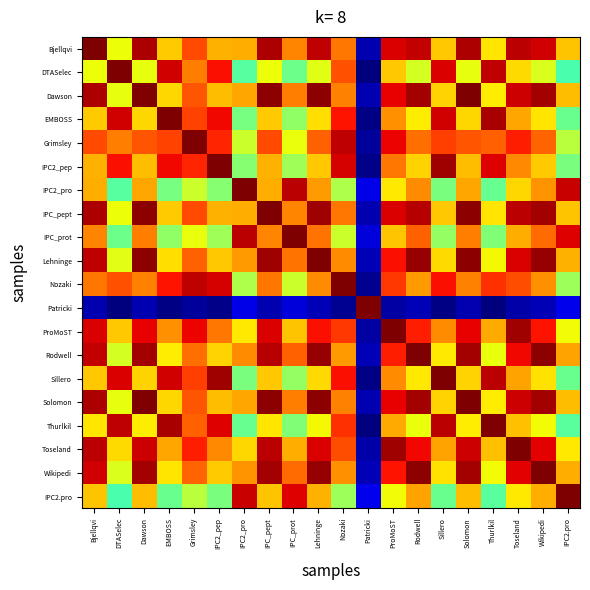

Which has a higher value, IPC2_pep or Nozaki?

Nozaki